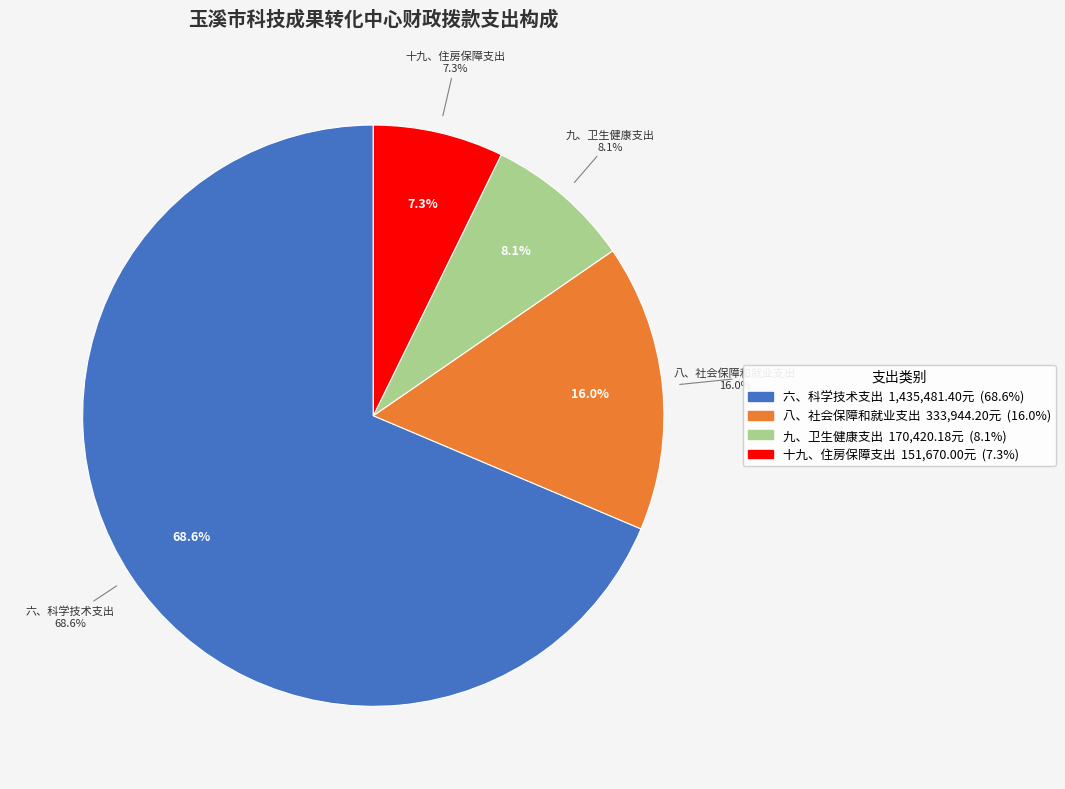

How many segments does this pie chart have?

4